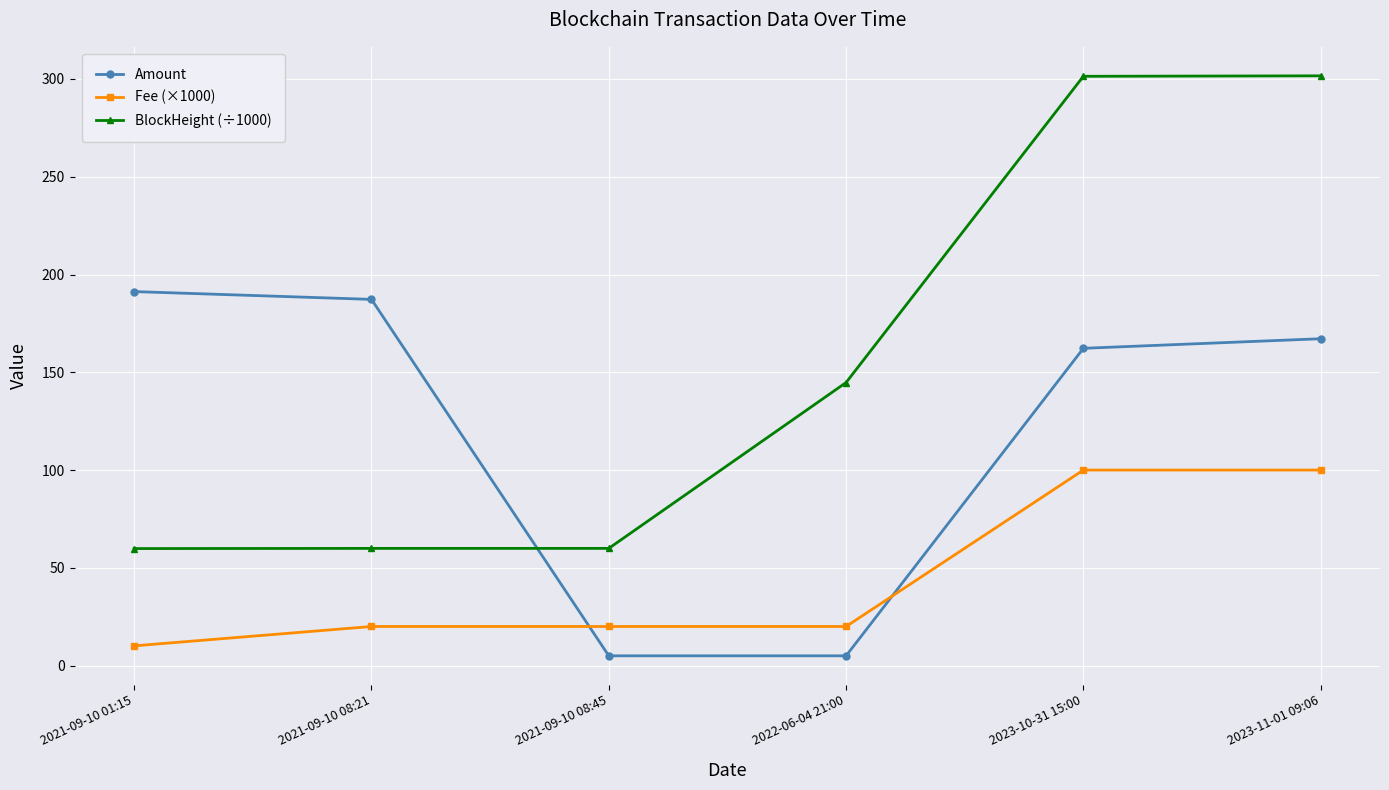

What is the average value of the BlockHeight (÷1000) series?

154.6